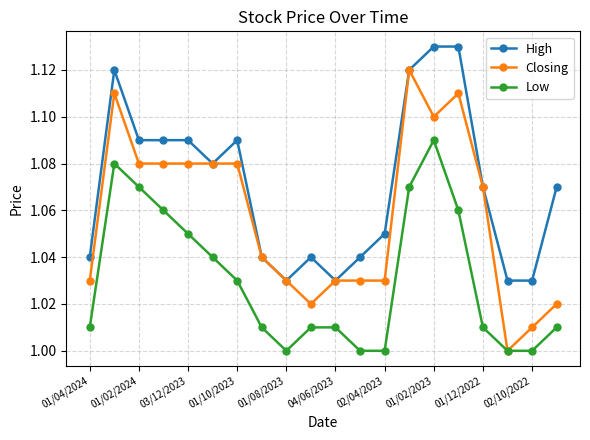

How many distinct data groups are displayed?

3